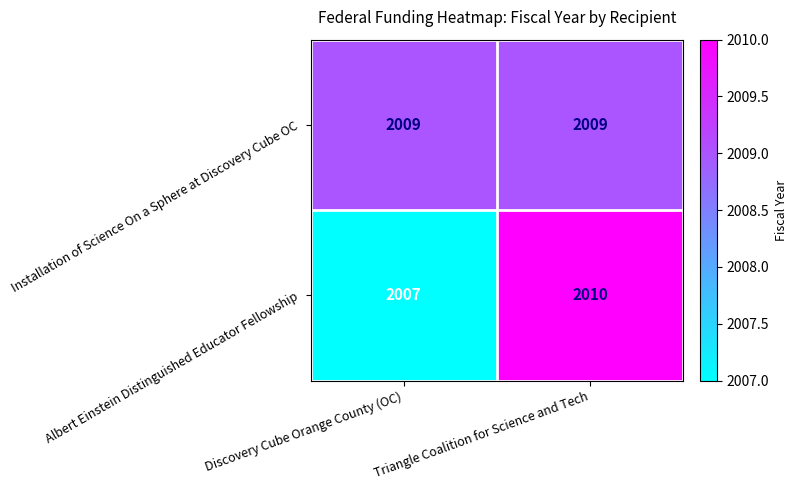

What is the total value across all series at Triangle Coalition for Science and Tech?

4019